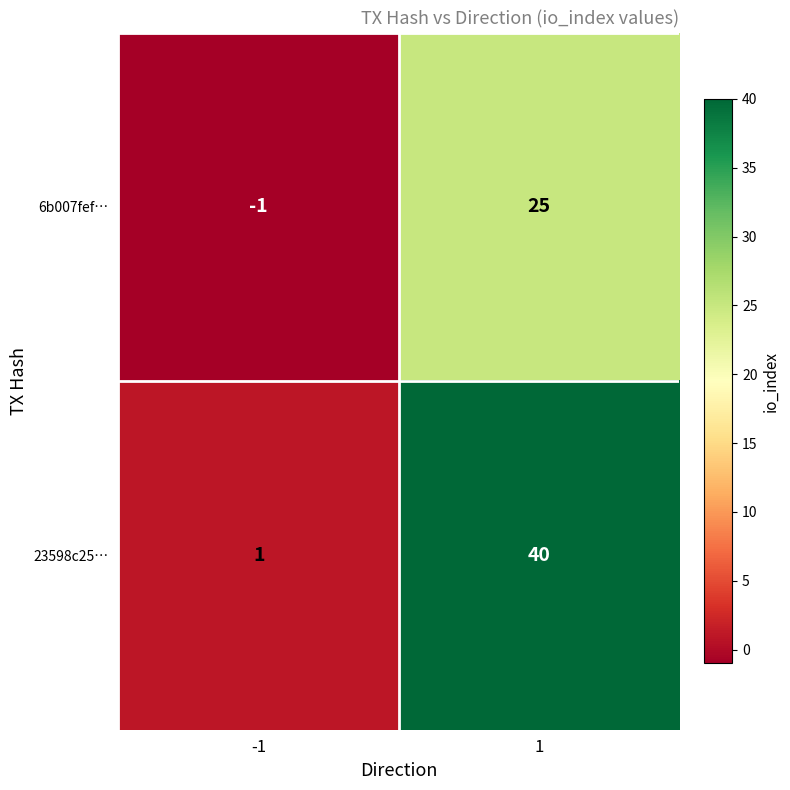

What is the greatest value displayed?

40